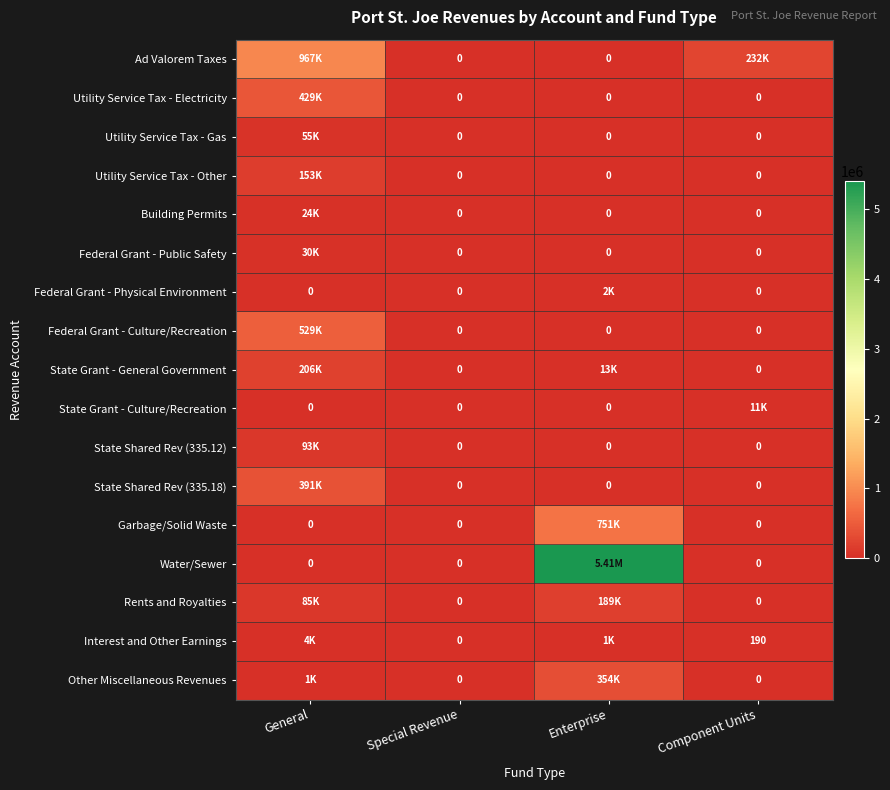

What is the difference between the State Grant - General Government values at Special Revenue and General?

205740